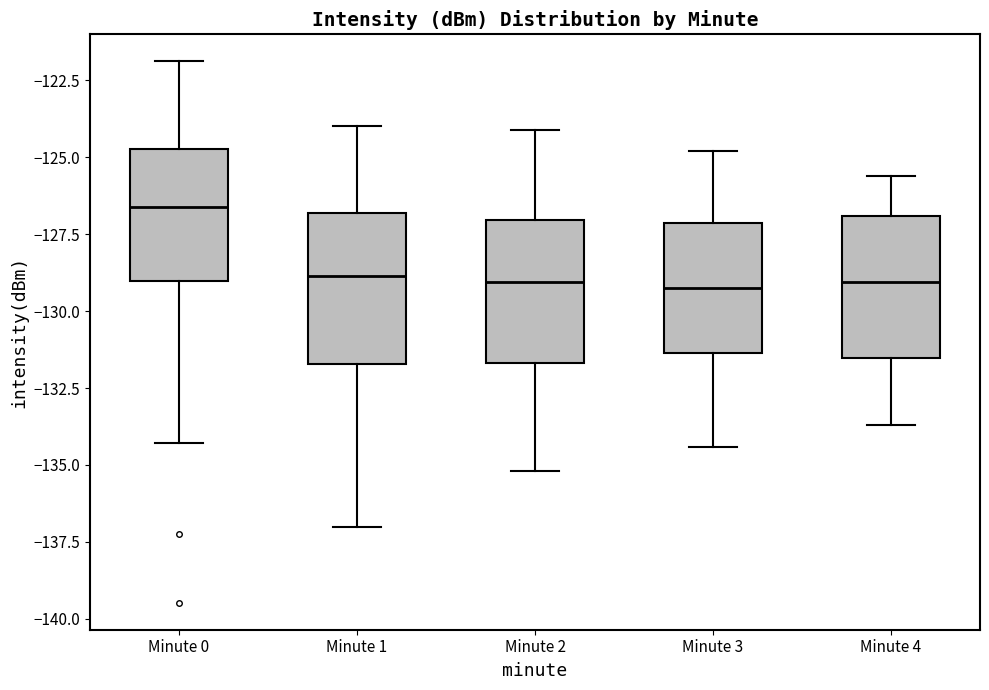

Which box has the highest median line?

Minute 0